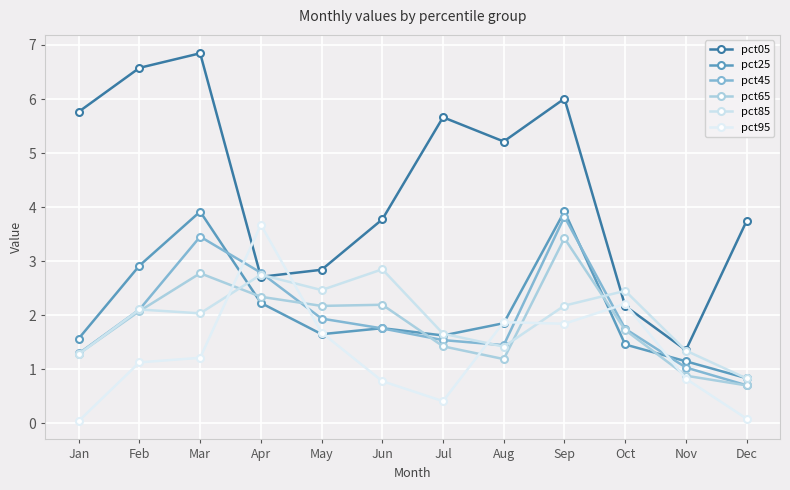

List the labels in order of pct95 value, largest first.

Apr, Oct, Aug, Sep, May, Mar, Feb, Nov, Jun, Jul, Dec, Jan